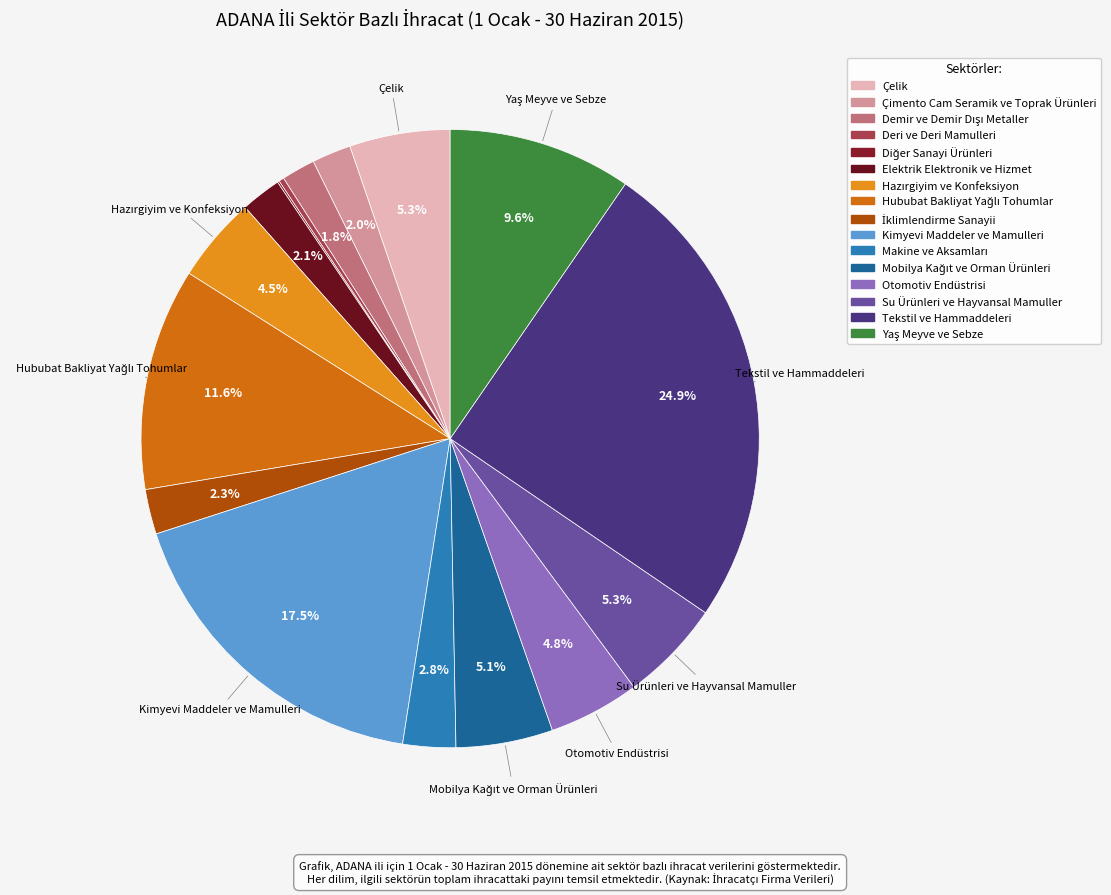

To the nearest percent, what is the difference between the Hazırgiyim ve Konfeksiyon and Diğer Sanayi Ürünleri slice percentages?

4%